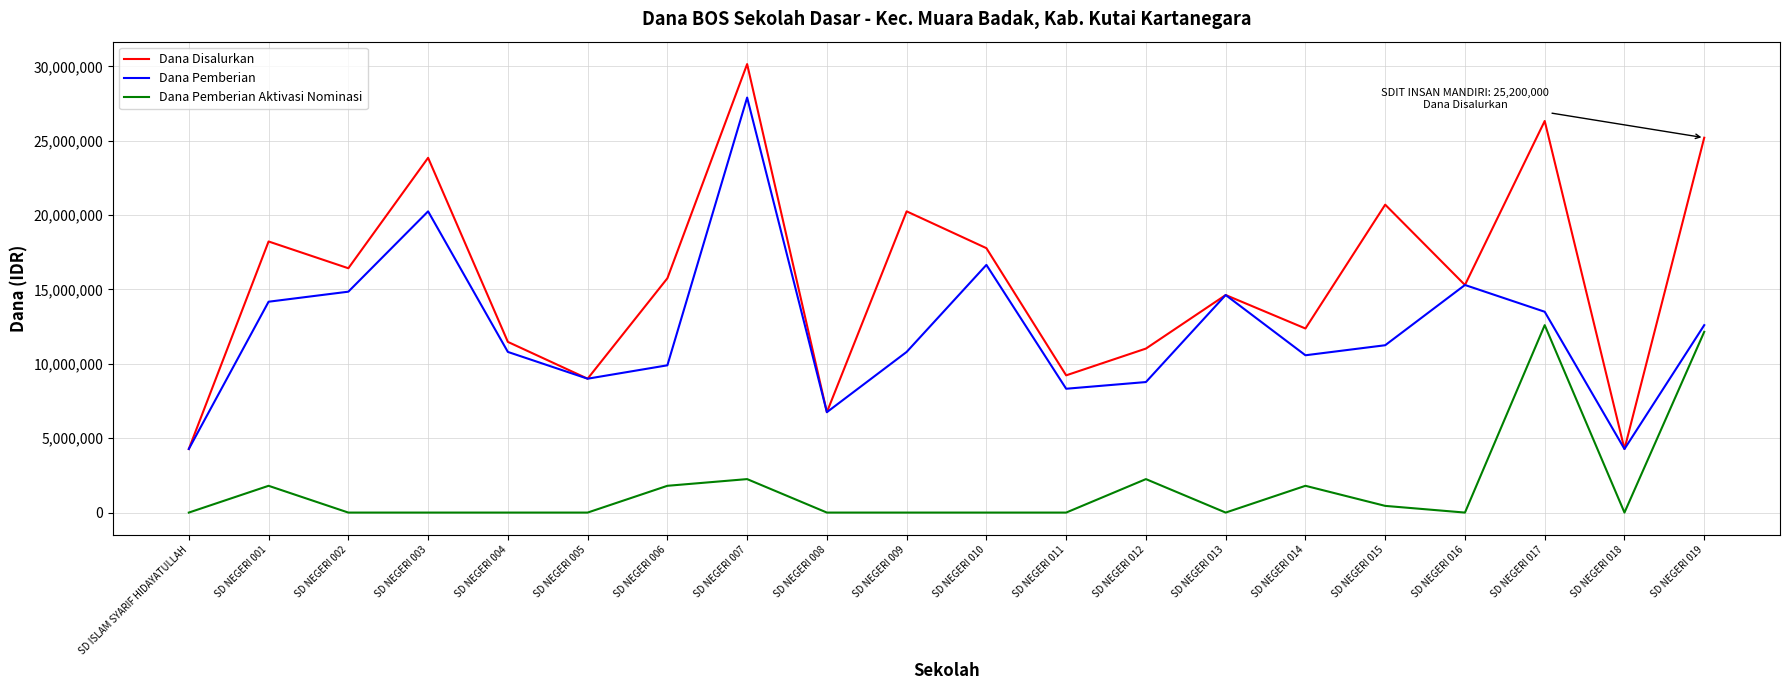

Reading left to right, list all the values displayed in this chart.

Dana Disalurkan: 4275000	18225000	16425000	23850000	11475000	9000000	15750000	30150000	6750000	20250000	17775000	9225000	11025000	14625000	12375000	20700000	15300000	26325000	4275000	25200000
Dana Pemberian: 4275000	14175000	14850000	20250000	10800000	9000000	9900000	27900000	6750000	10800000	16650000	8325000	8775000	14625000	10575000	11250000	15300000	13500000	4275000	12600000
Dana Pemberian Aktivasi Nominasi: 0	1800000	0	0	0	0	1800000	2250000	0	0	0	0	2250000	0	1800000	450000	0	12600000	0	12150000